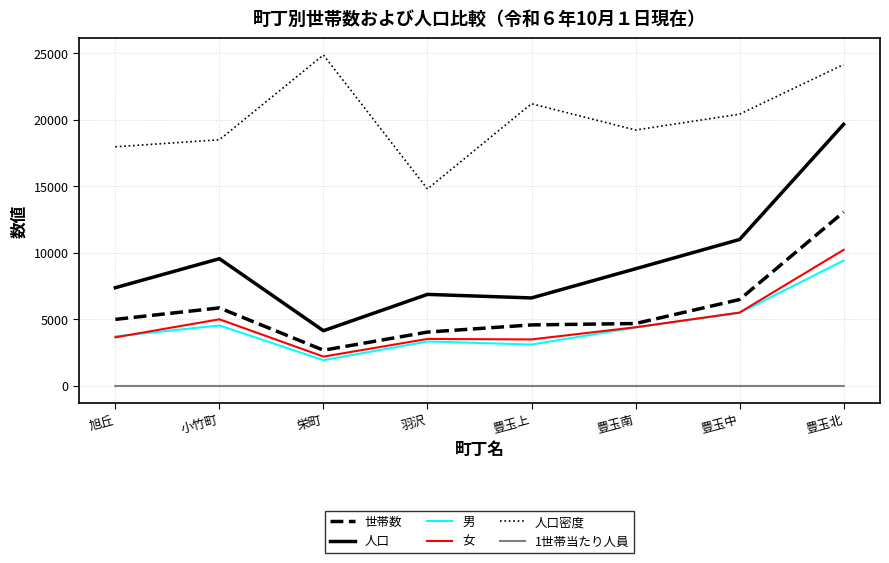

At how many categories does at least one series exceed 8649?

8